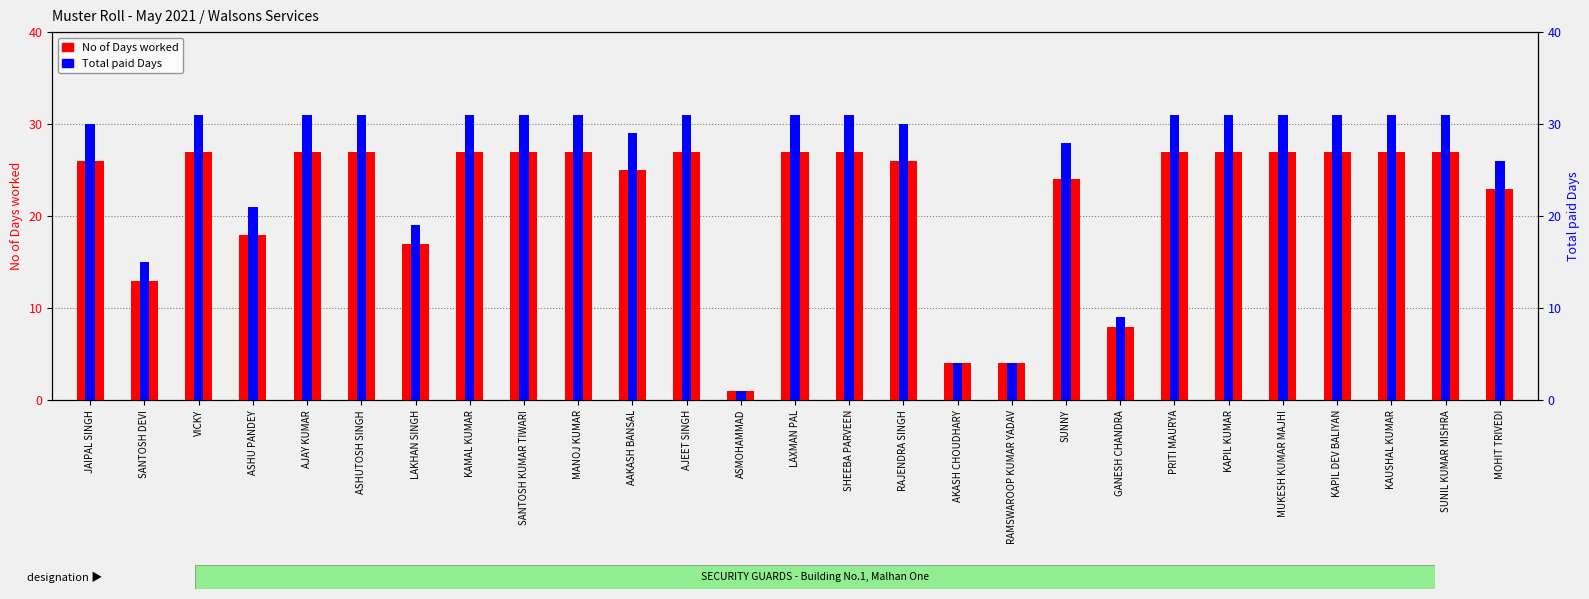

List the labels in order of No of Days worked value, largest first.

VICKY, AJAY KUMAR, ASHUTOSH SINGH, KAMAL KUMAR, SANTOSH KUMAR TIWARI, MANOJ KUMAR, AJEET SINGH, LAXMAN PAL, SHEEBA PARVEEN, PRITI MAURYA, KAPIL KUMAR, MUKESH KUMAR MAJHI, KAPIL DEV BALIYAN, KAUSHAL KUMAR, SUNIL KUMAR MISHRA, JAIPAL SINGH, RAJENDRA SINGH, AAKASH BANSAL, SUNNY, MOHIT TRIVEDI, ASHU PANDEY, LAKHAN SINGH, SANTOSH DEVI, GANESH CHANDRA, AKASH CHOUDHARY, RAMSWAROOP KUMAR YADAV, ASMOHAMMAD